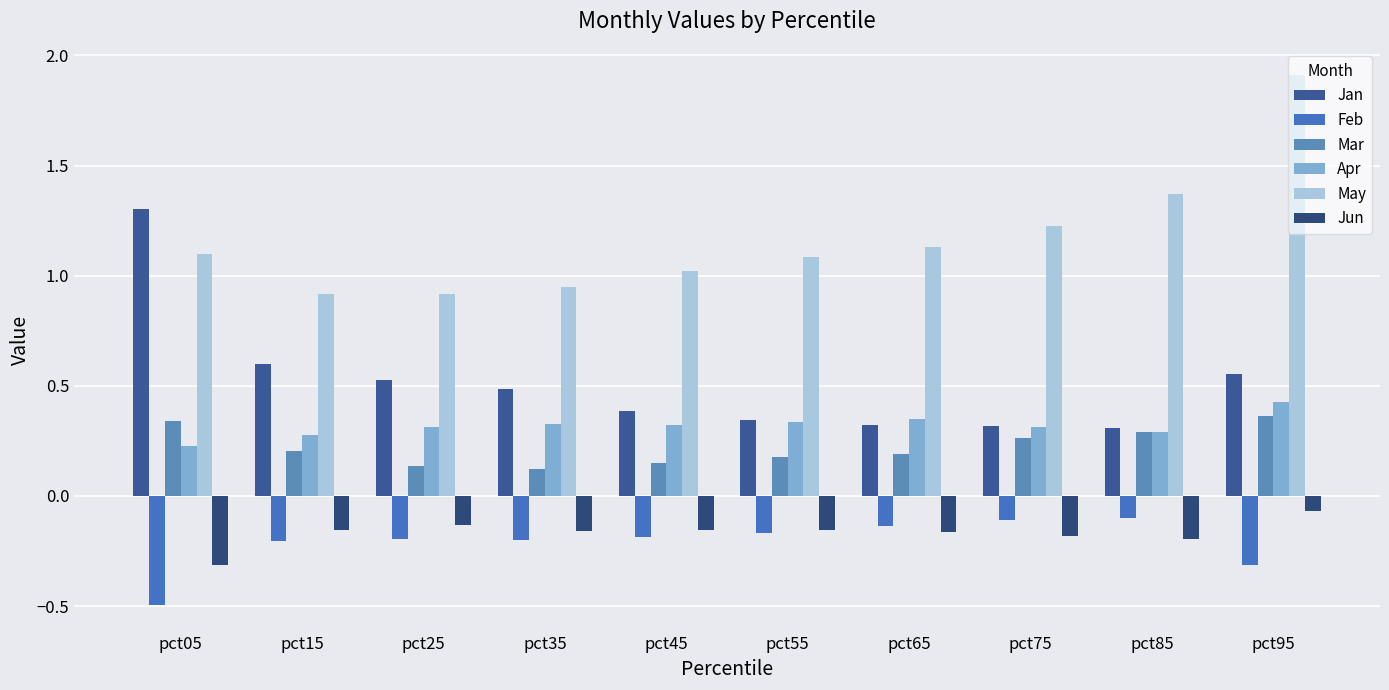

What is the total value across all series at pct05?

2.2